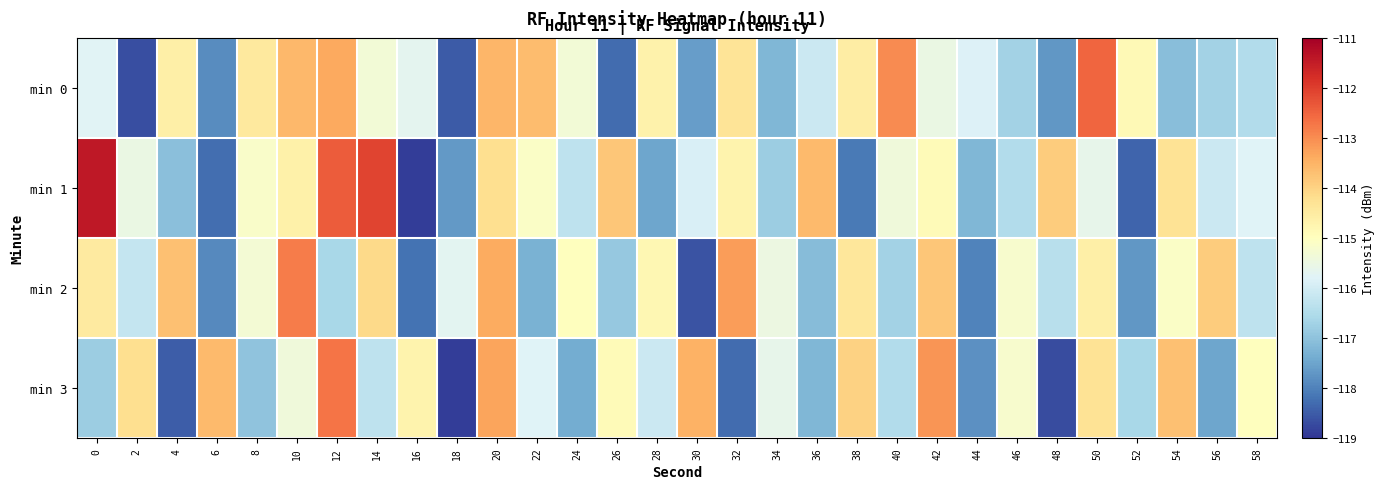

At which category is the sum across all series the highest?

20